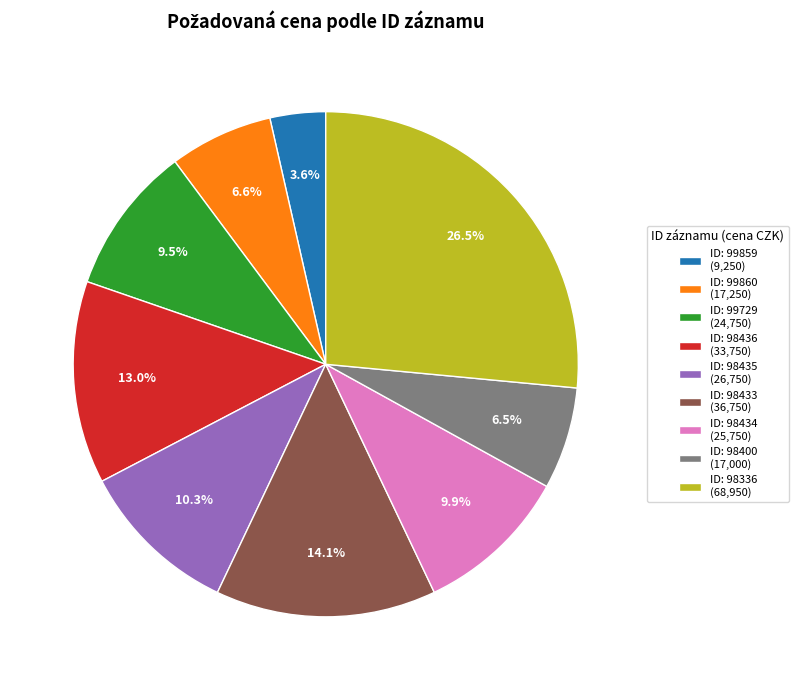

Does any single category account for the majority?

No